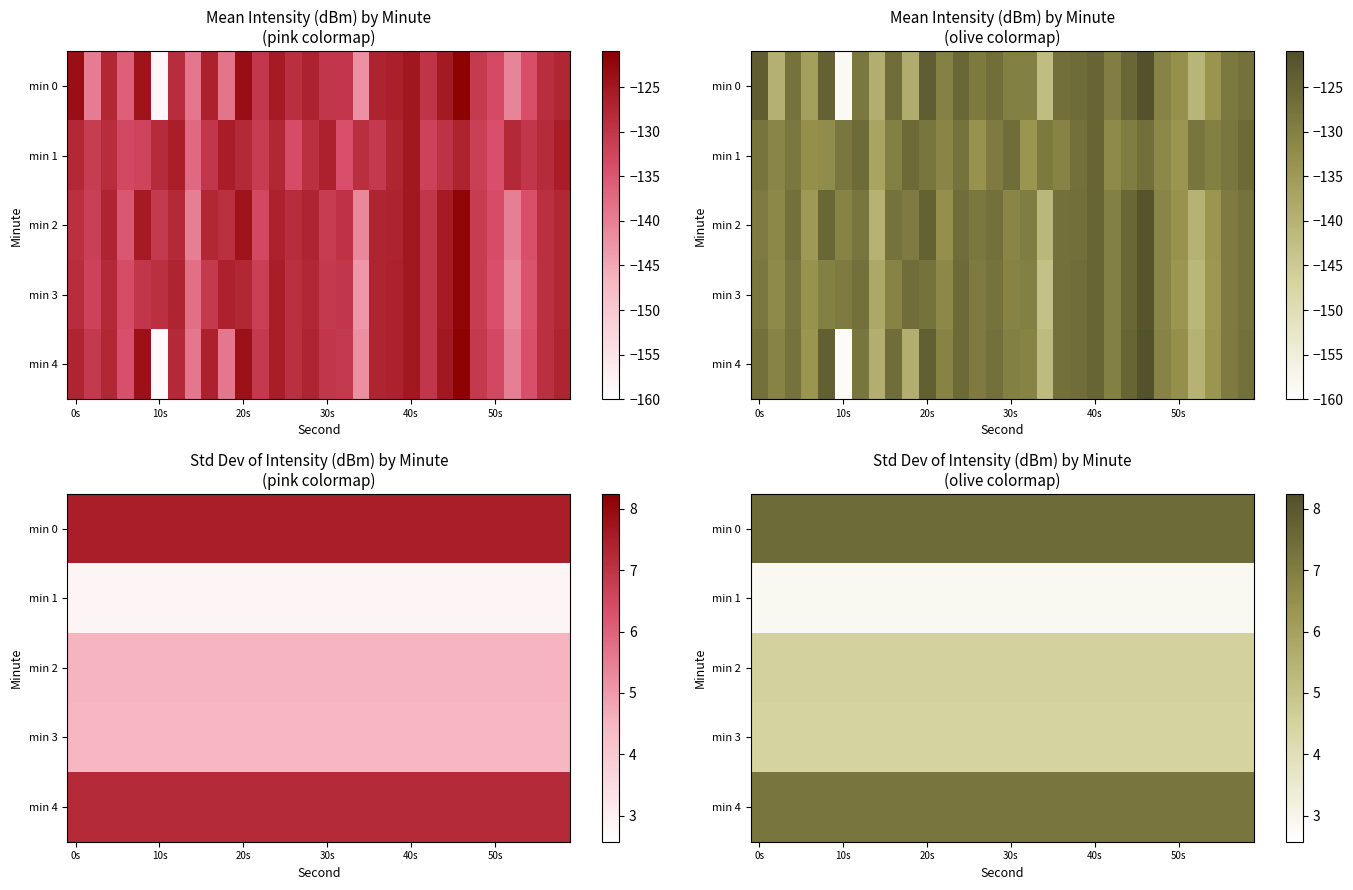

Which series has the widest spread of values?

min 0